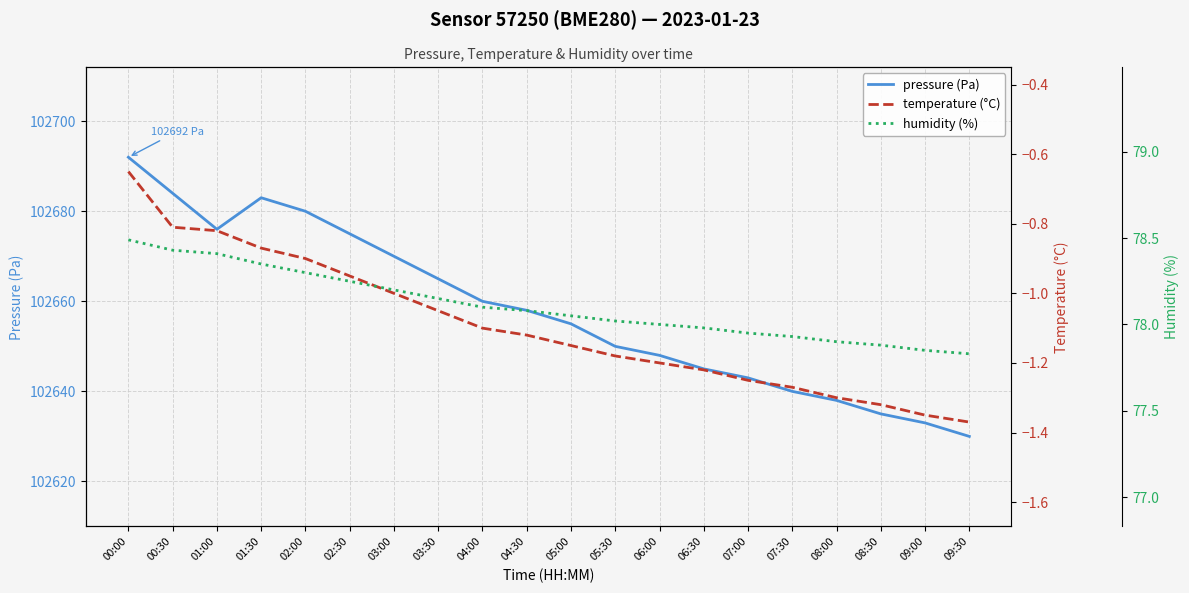

How many interior local peaks does the pressure (Pa) series have?

1